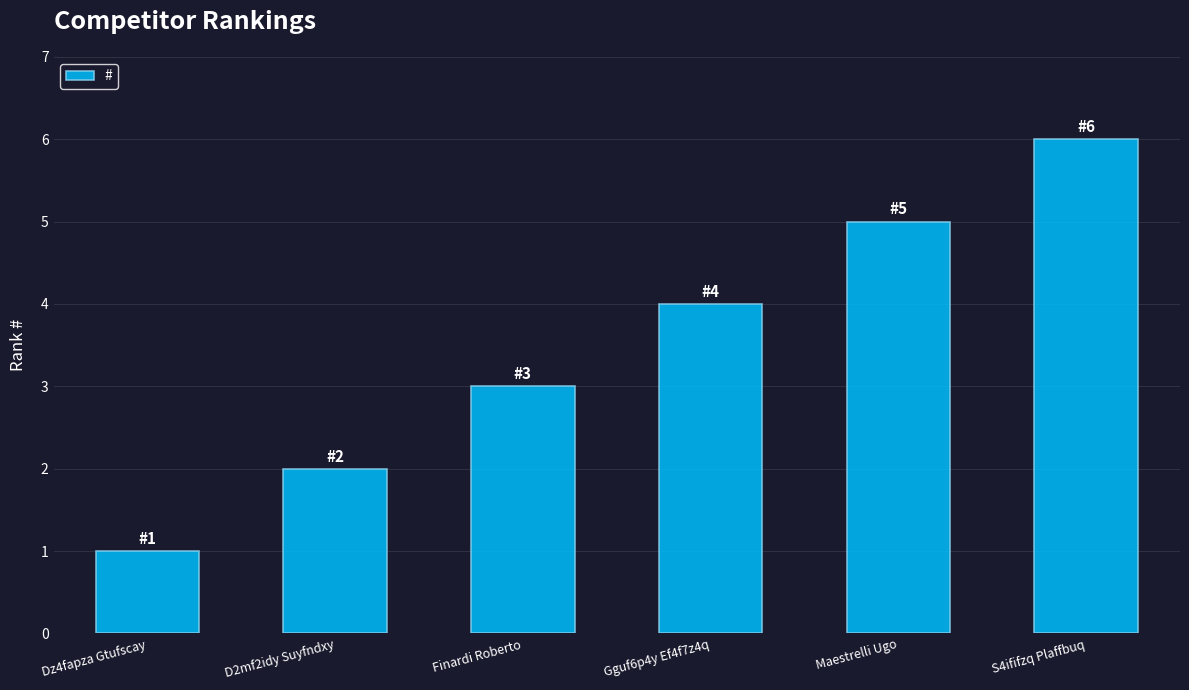

List the labels in order of value, smallest first.

Dz4fapza Gtufscay, D2mf2idy Suyfndxy, Finardi Roberto, Gguf6p4y Ef4f7z4q, Maestrelli Ugo, S4ififzq Plaffbuq